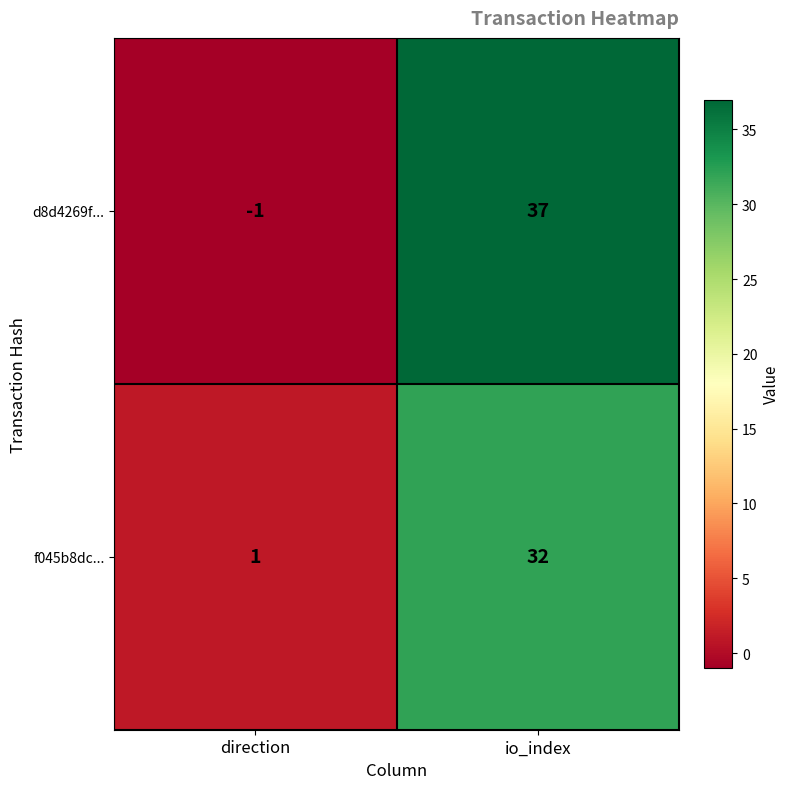

What is the difference between the d8d4269f... values at direction and io_index?

38